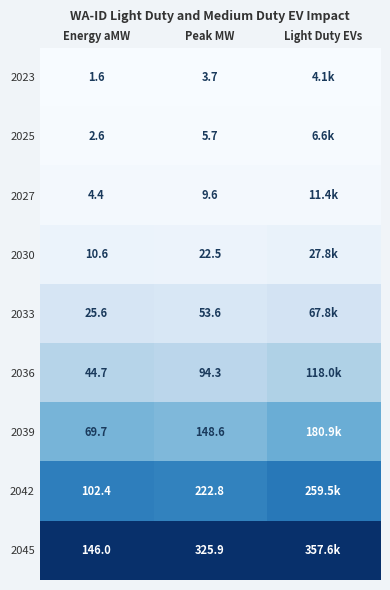

Is the value of 2025 at Energy aMW greater than the value of 2039 at Peak MW?

No